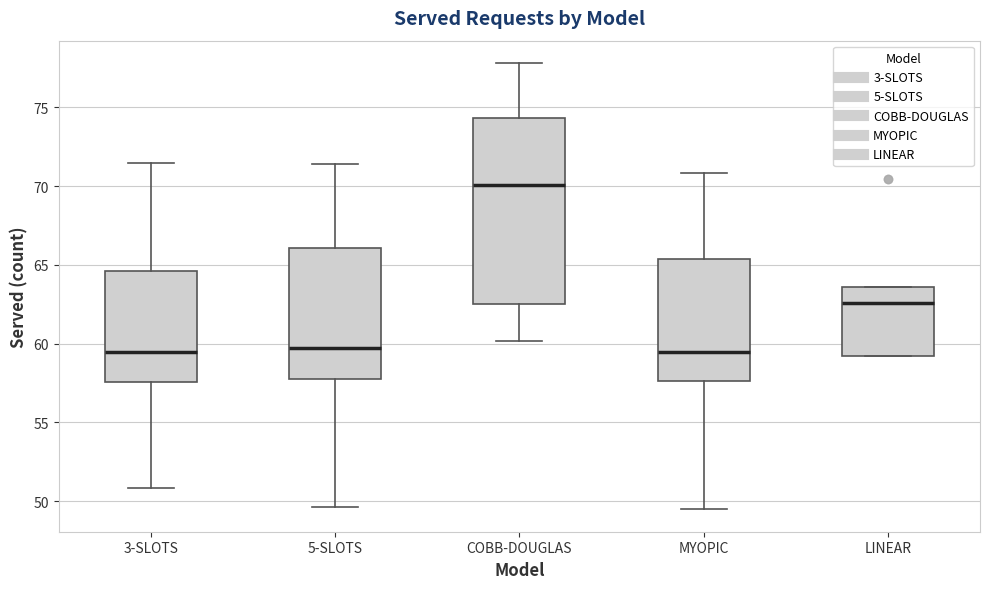

Which box has the highest median line?

COBB-DOUGLAS